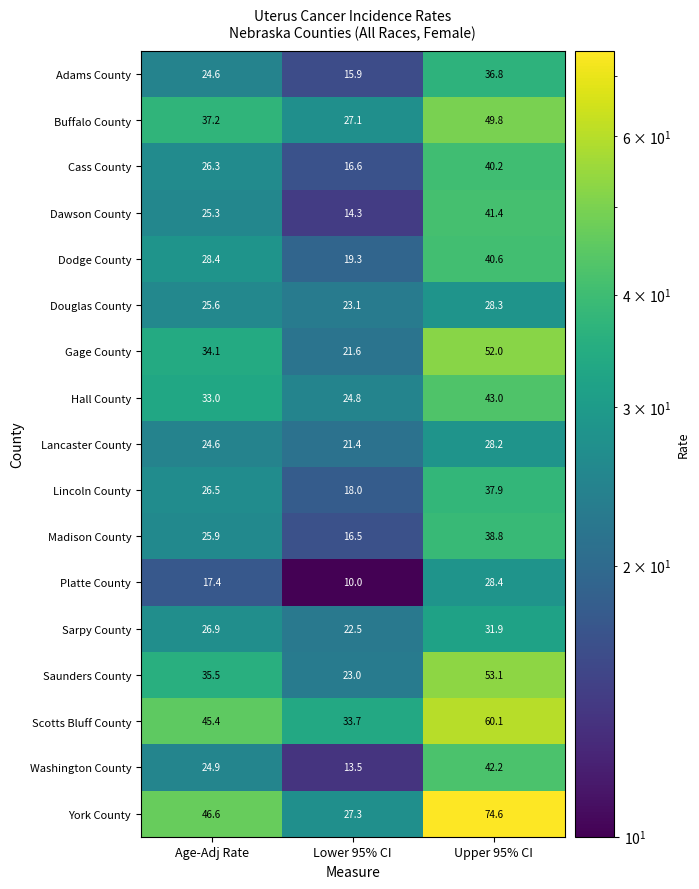

What value does the Cass County series have at Upper 95% CI?

40.2